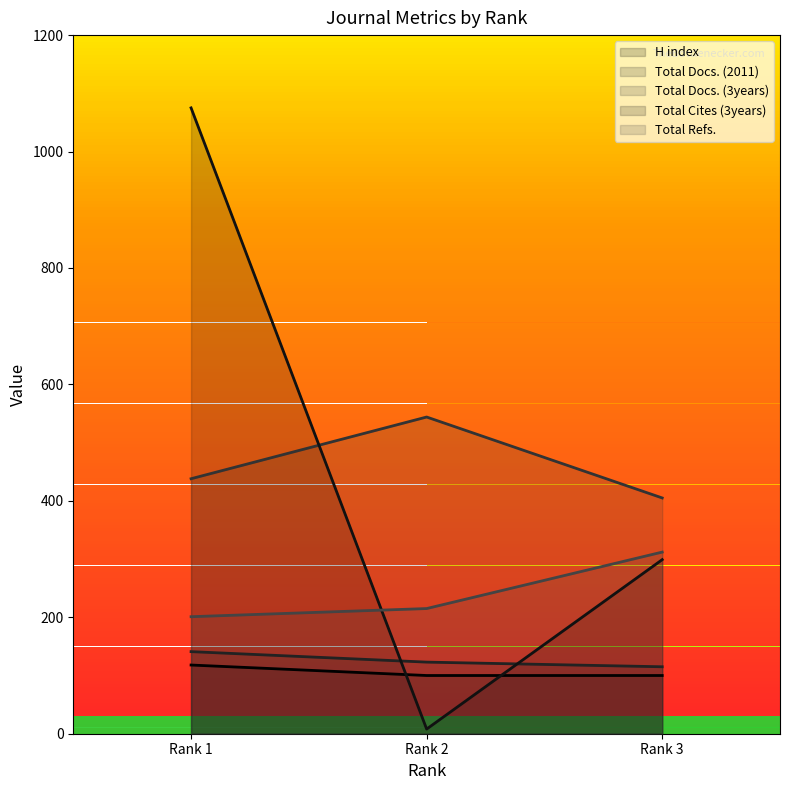

How many Total Refs. values are between 201 and 312?

3